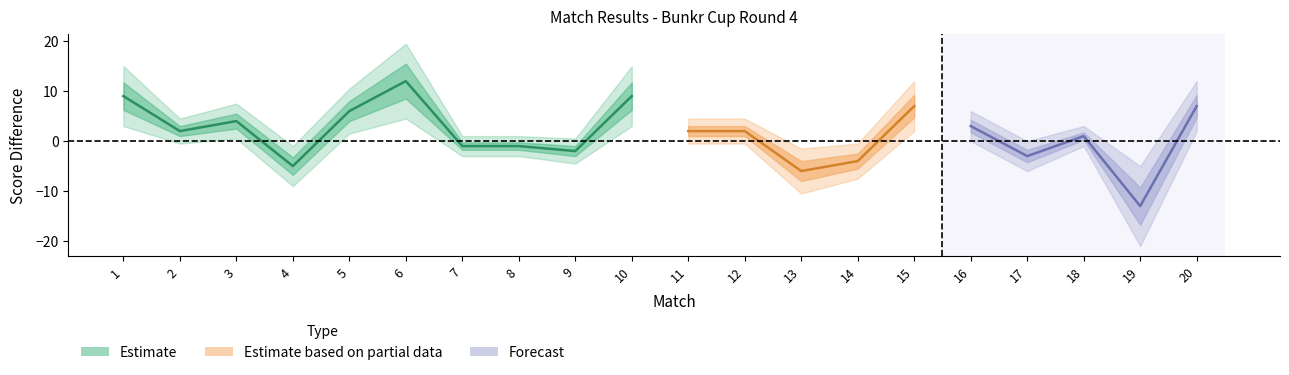

Between 19 and 6, which is larger?

6